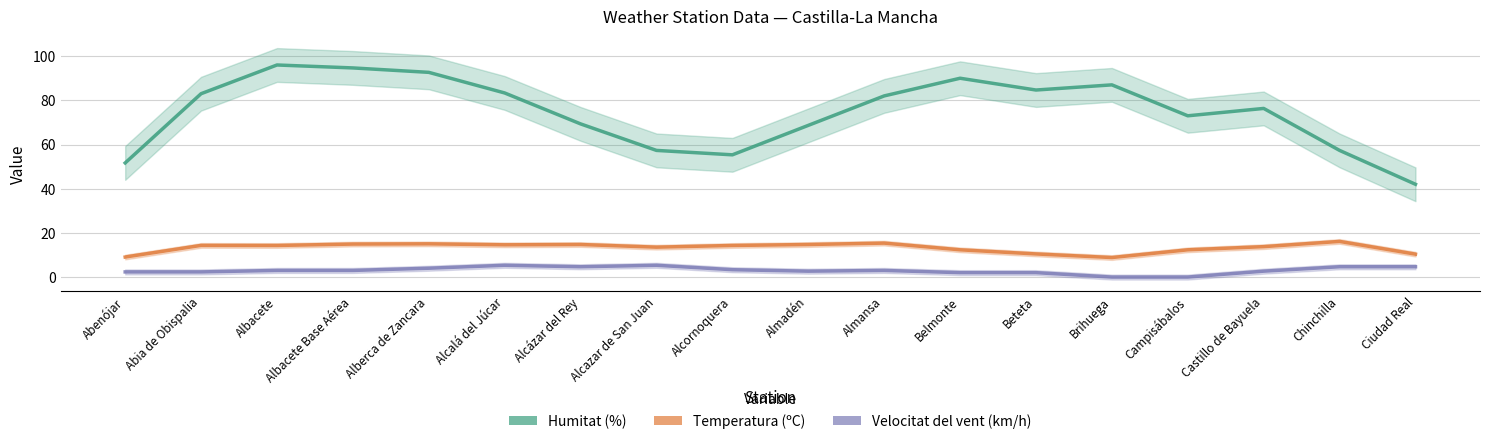

Where is the first local minimum for Velocitat del vent (km/h)?

Alcázar del Rey